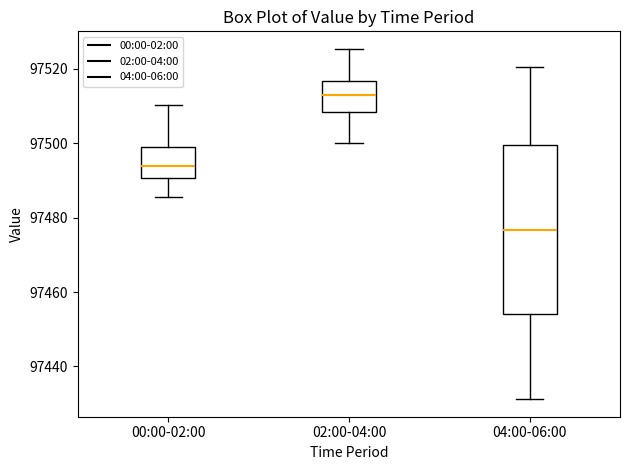

Reading left to right, read every box against the y-axis: the position of its median line, the range the box covers, and the ends of its whiskers. The values are not printed on the chart, so give them approximately, as read against the axis.

00:00-02:00: median 97494, box 97490 to 97498, whiskers 97486 to 97510
02:00-04:00: median 97514, box 97508 to 97516, whiskers 97500 to 97526
04:00-06:00: median 97476, box 97454 to 97500, whiskers 97432 to 97520